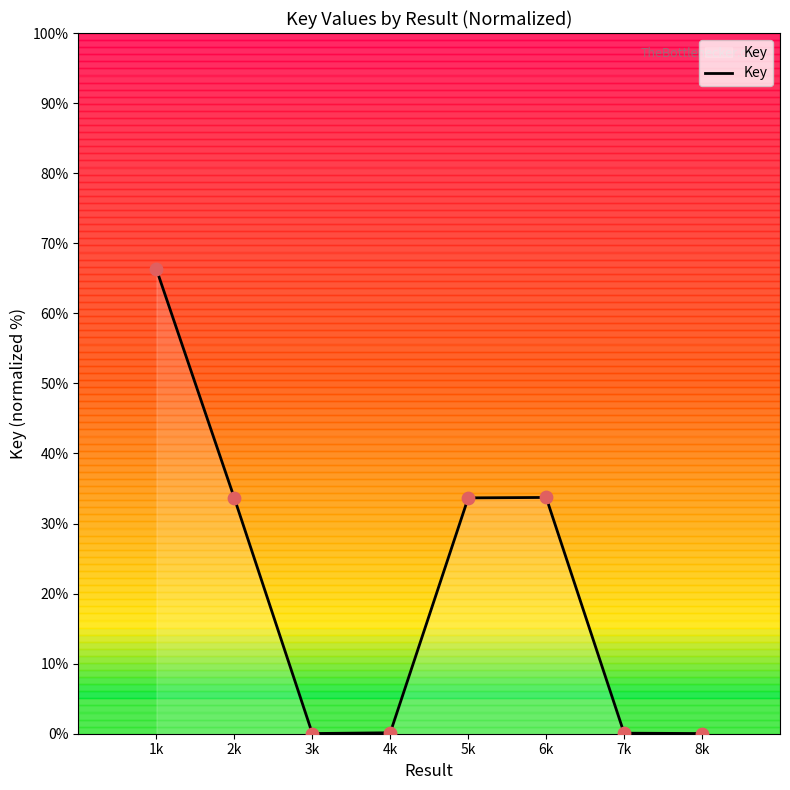

Between 5k and 8k, which is larger?

5k